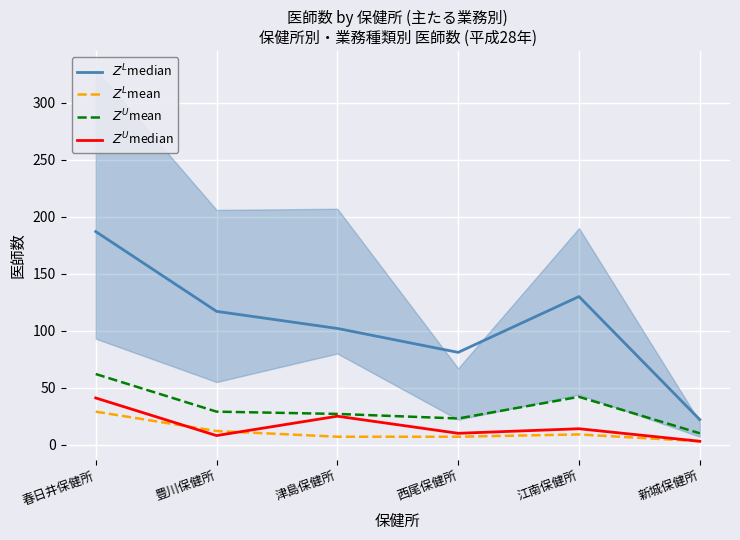

Rank the series at 江南保健所 from lowest to highest value.

$Z^L$mean, $Z^U$median, $Z^U$mean, $Z^L$median